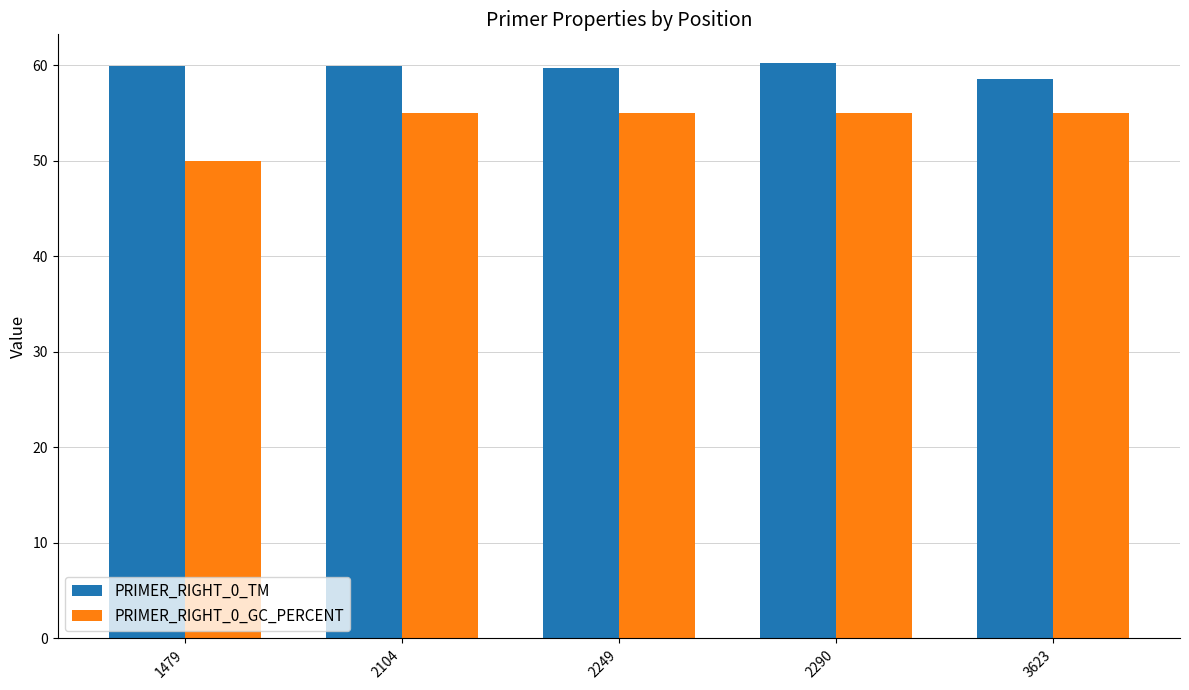

What is the spread (max minus min) of values at 2104?

4.9